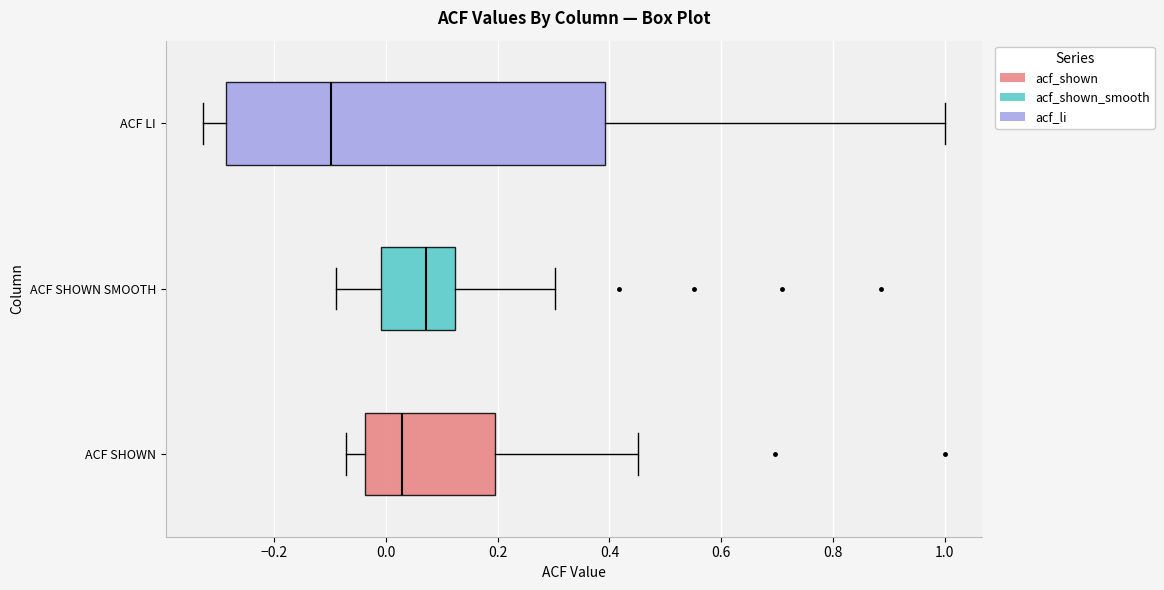

Which box is the widest, from its left edge to its right edge?

ACF LI